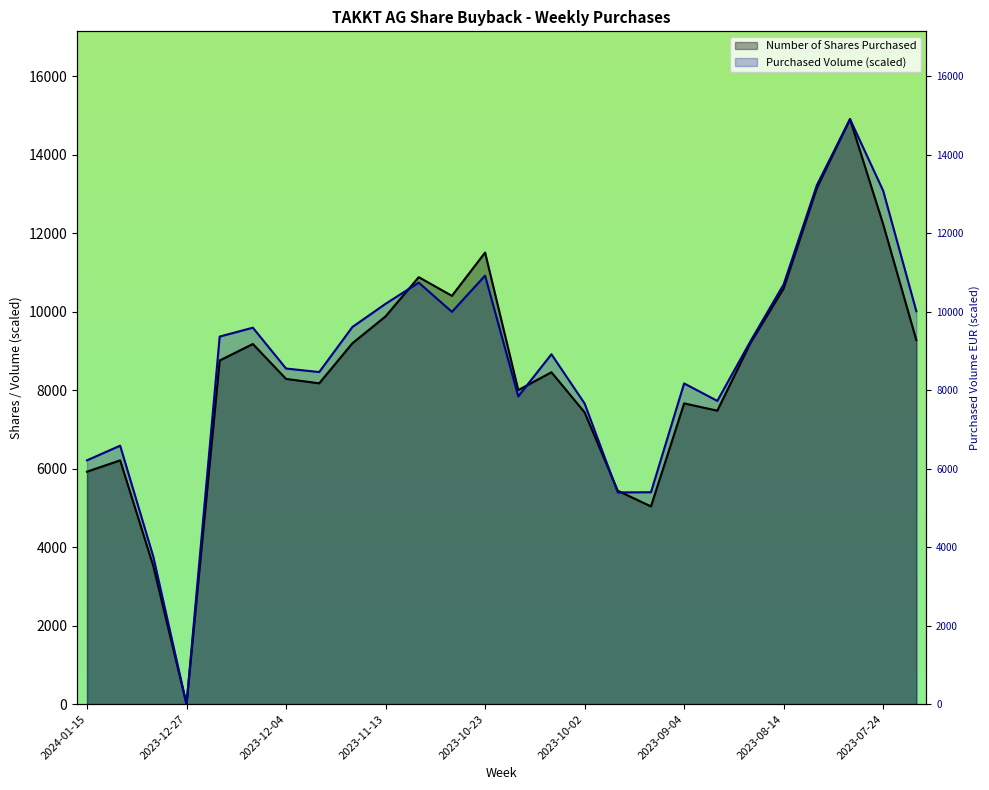

At which label is Purchased Volume in EUR closest to 7453?

2023-10-02